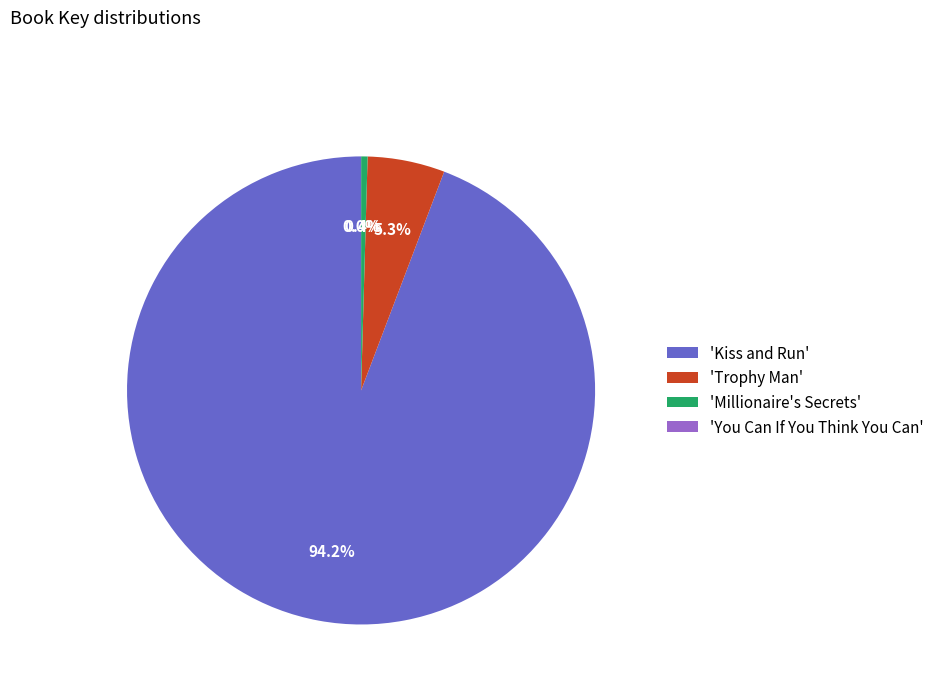

Which category has the biggest portion of the pie?

'Kiss and Run'